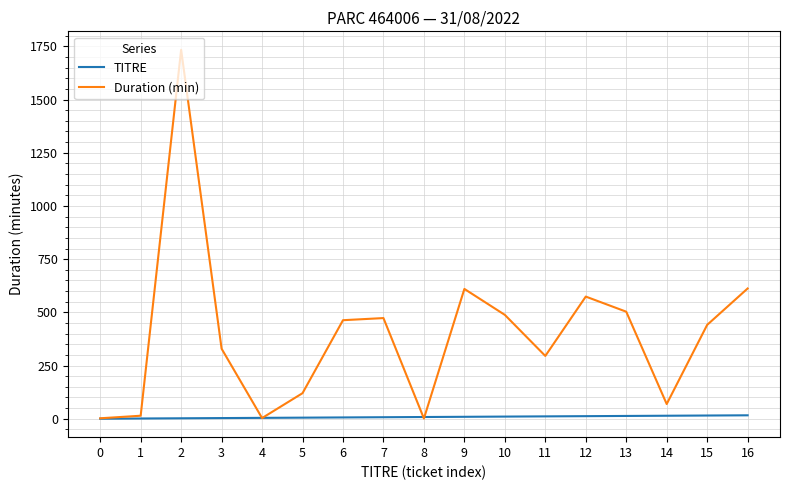

Rank the series by their maximum value, from lowest to highest.

TITRE, Duration (min)